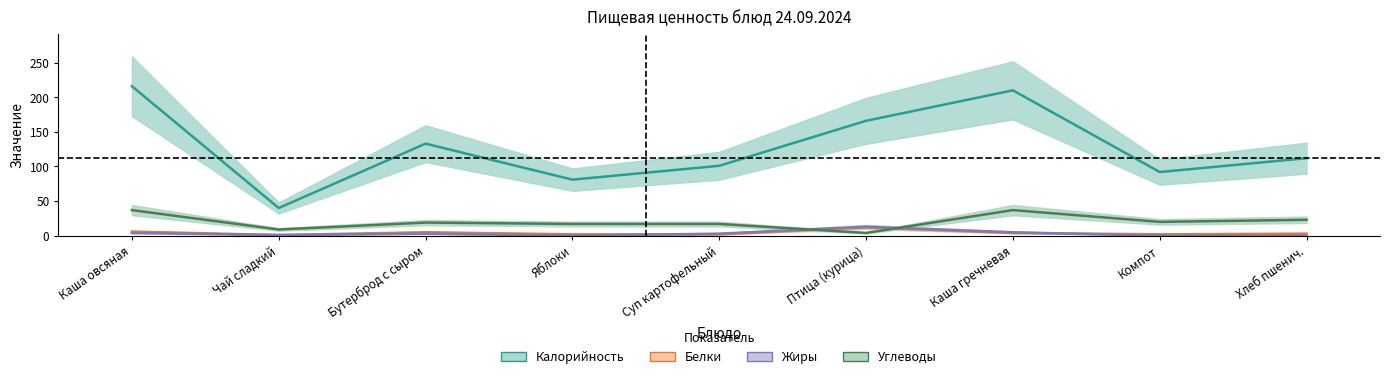

Where do Белки and Углеводы first cross each other?

Суп картофельный and Птица (курица)